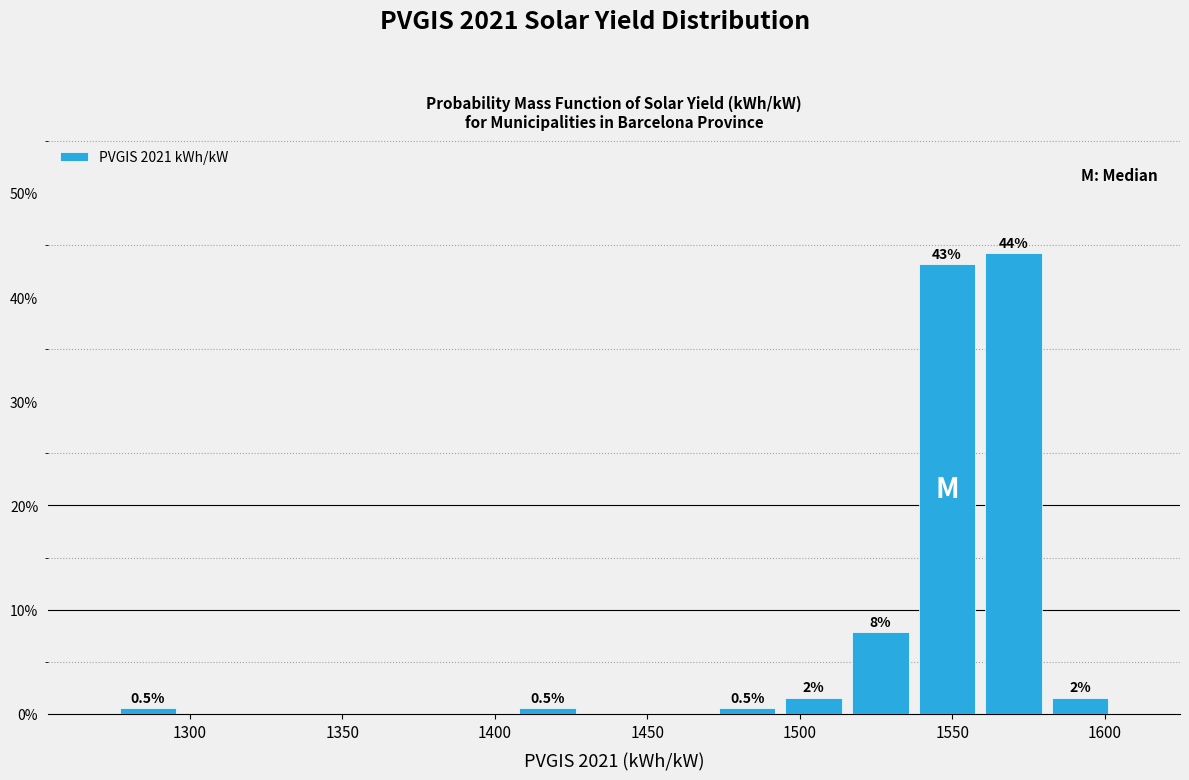

Over which range of the x-axis is the bar tallest?

1560 to 1580